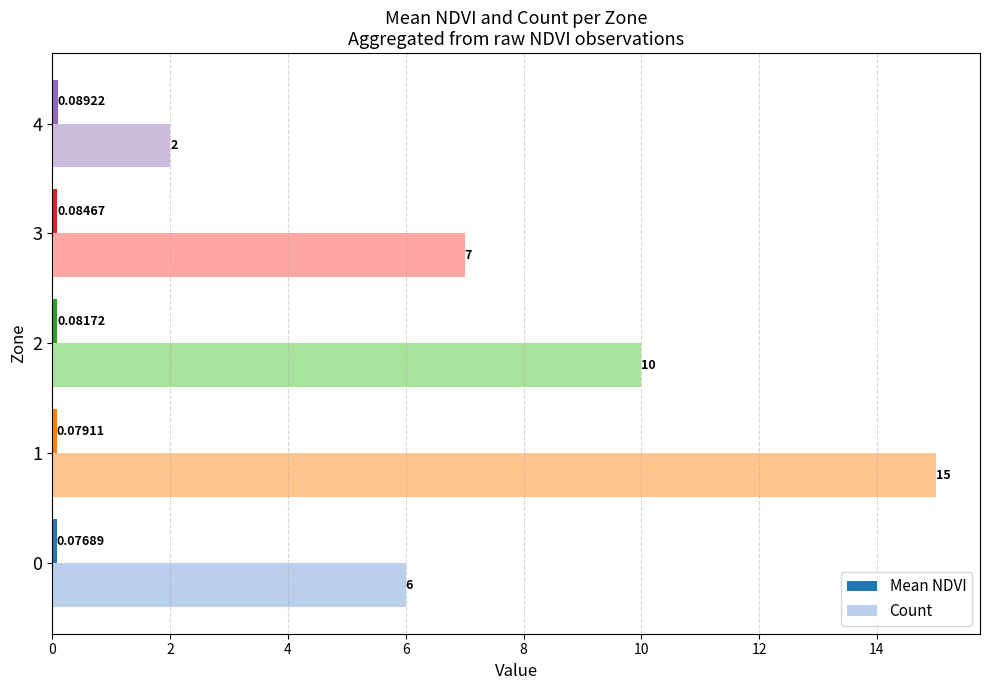

At how many categories does at least one series exceed 0?

5